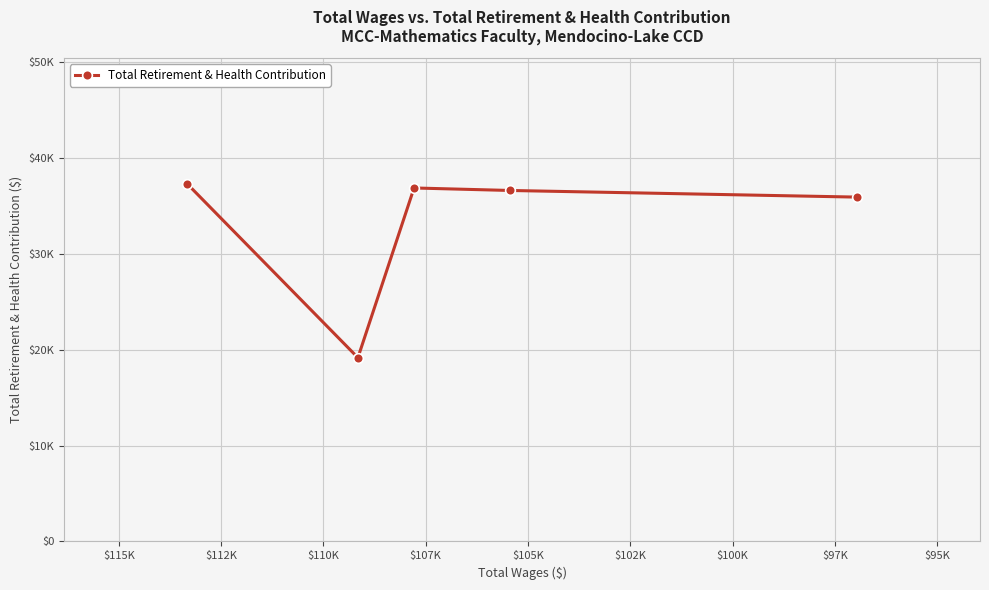

Is it true that the value at $102K is 13317.1?

False